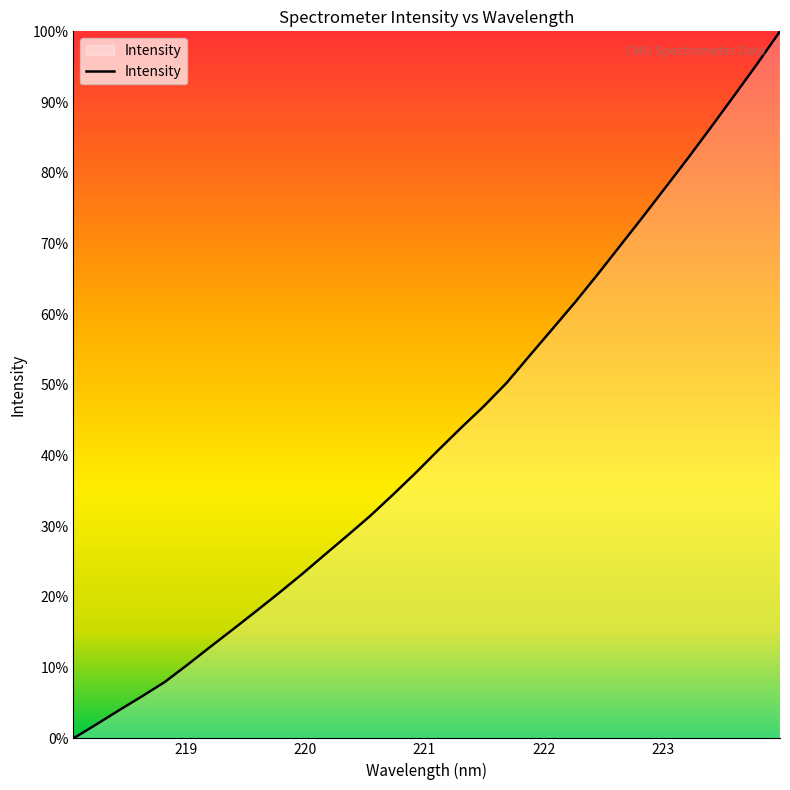

What is the difference between the maximum and minimum values?

100.0